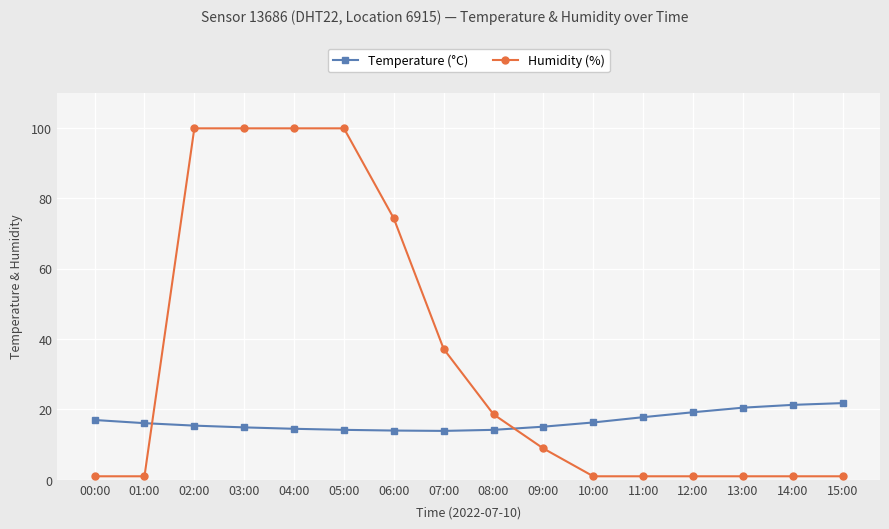

What is the total value across all series at 14:00?

22.3